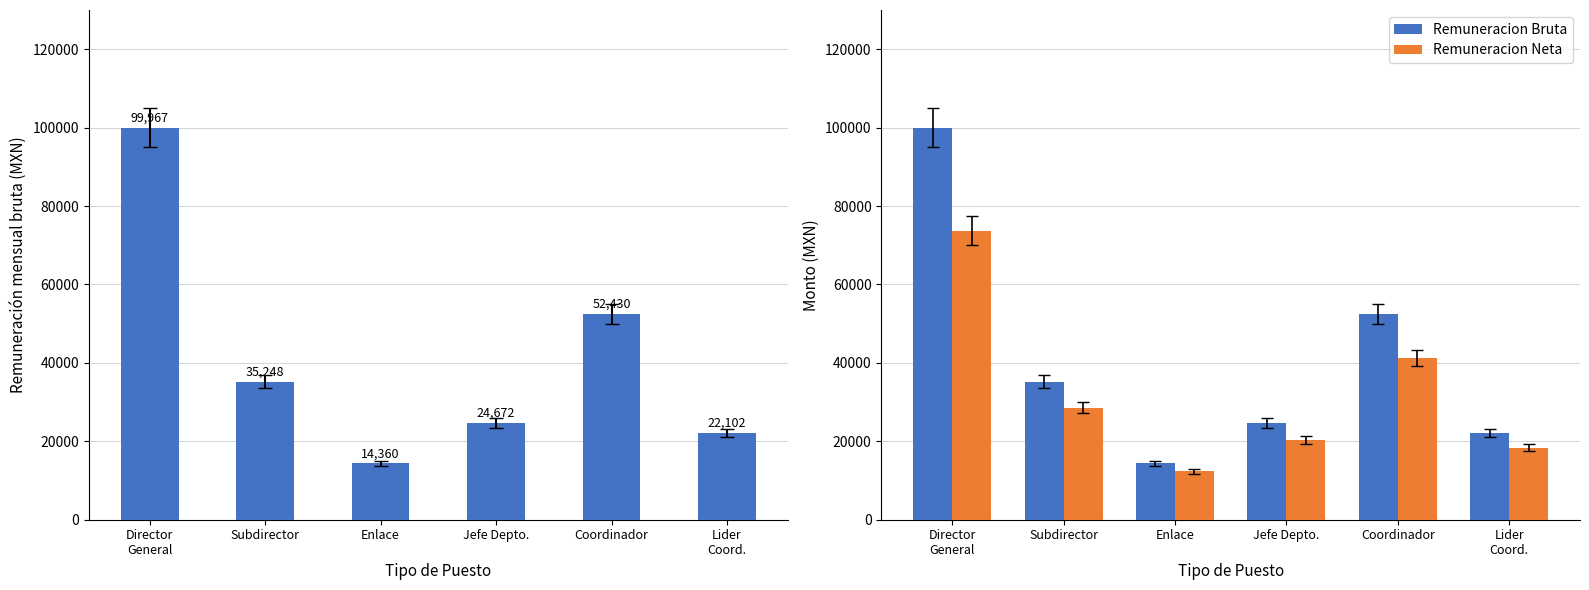

How many data points in Remuneracion Neta are less than 28526?

3